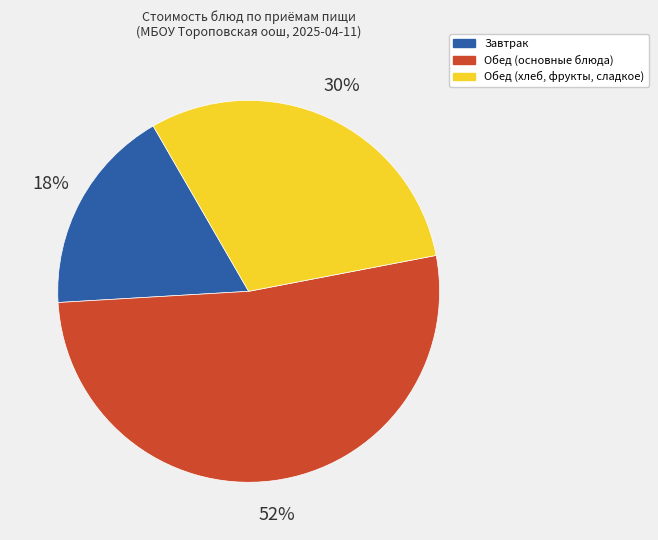

Which slice is the smallest?

Завтрак